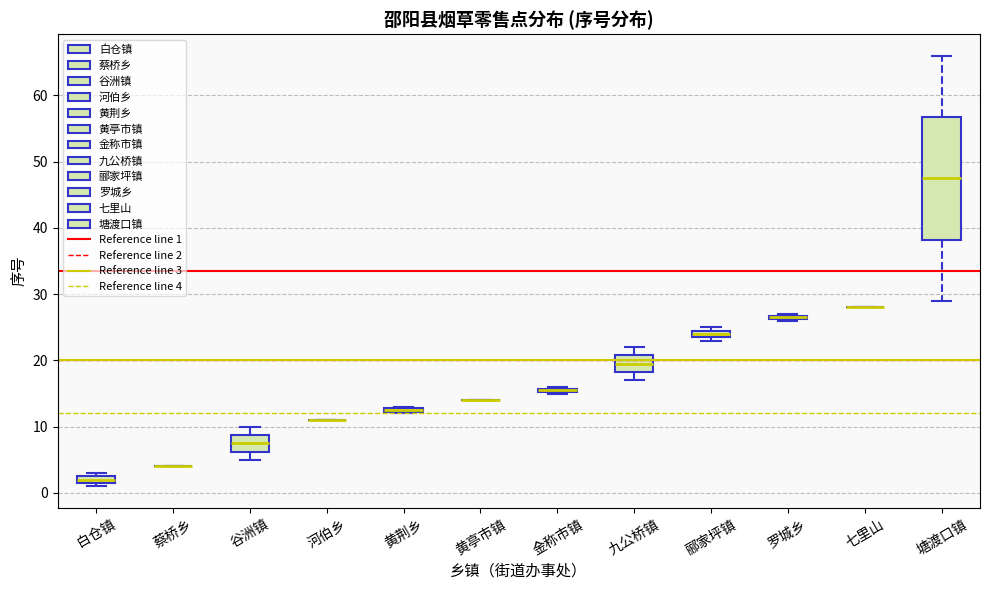

Which box is the tallest, from its lower edge to its upper edge?

塘渡口镇